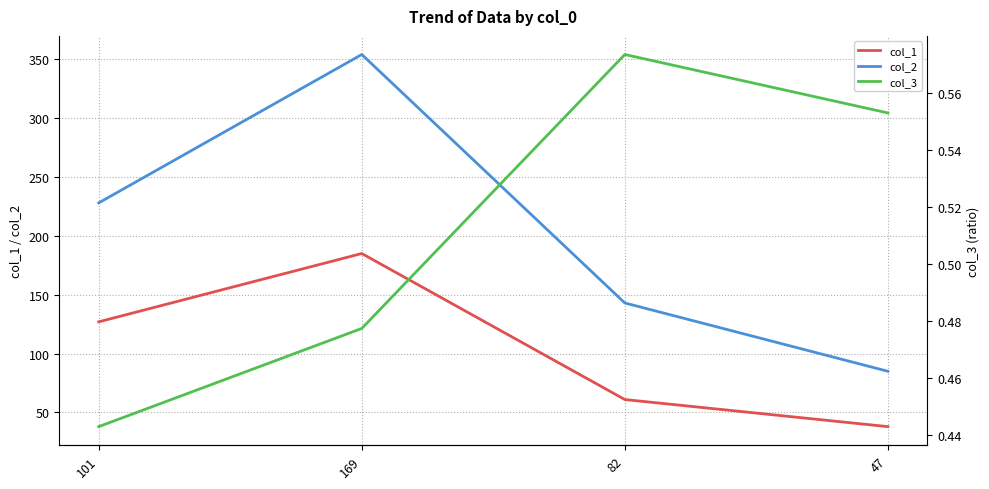

Is the value of col_3 at 101 greater than the value of col_1 at 101?

No